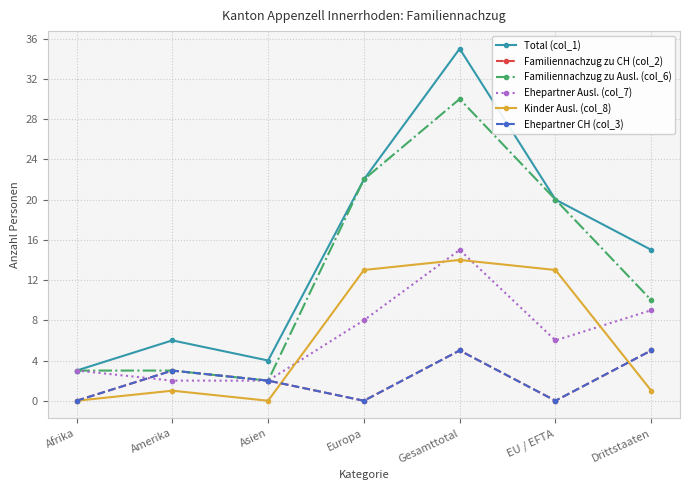

What value does the Ehepartner CH (col_3) series have at Gesamttotal?

5